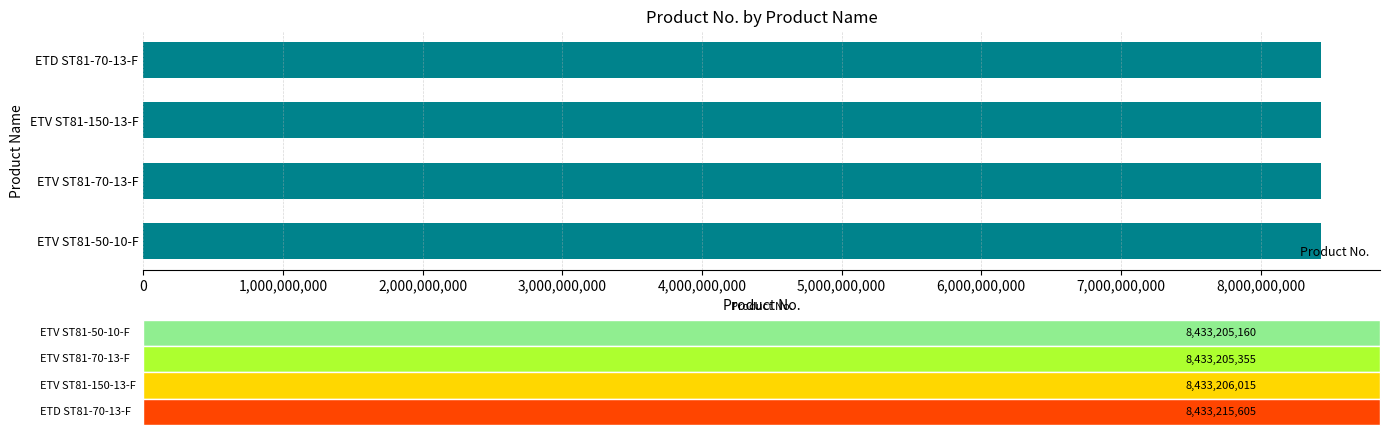

Are the bars grouped side by side (vs. stacked)?

No